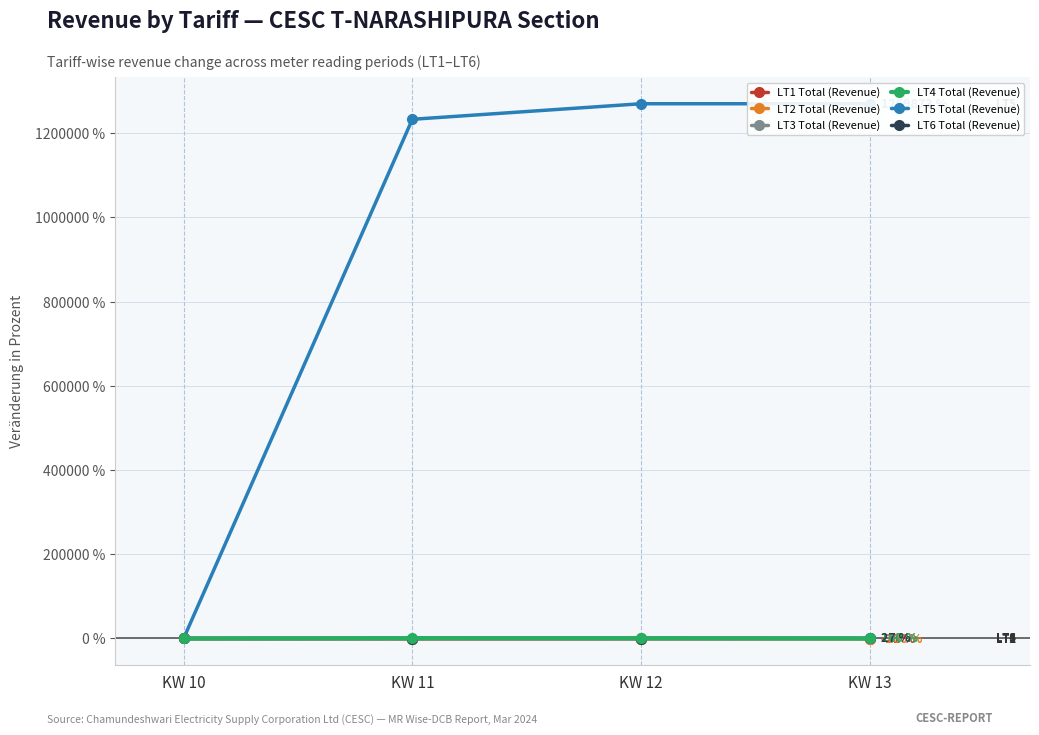

True or false: LT4 Total (Revenue) and LT3 Total (Revenue) intersect in this chart.

True